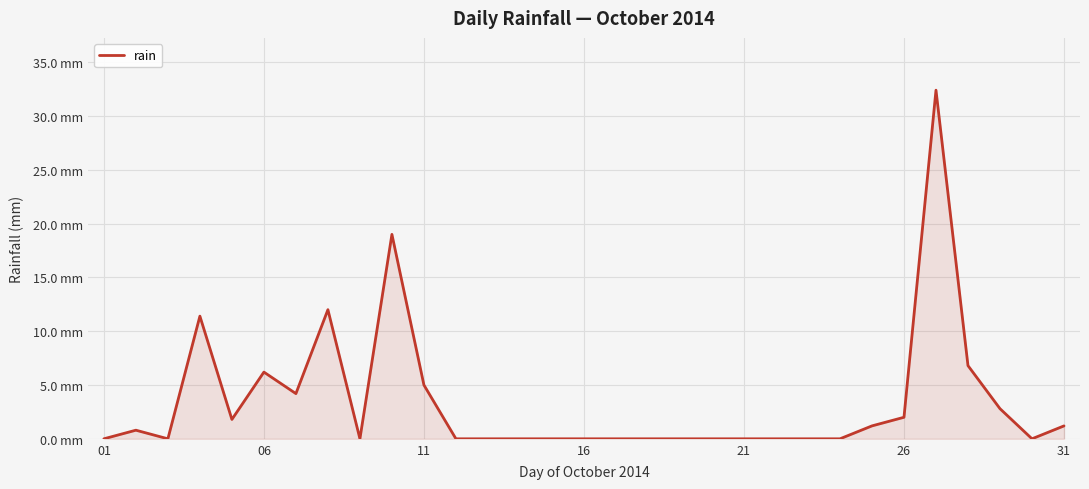

Does the chart have visible grid lines?

Yes